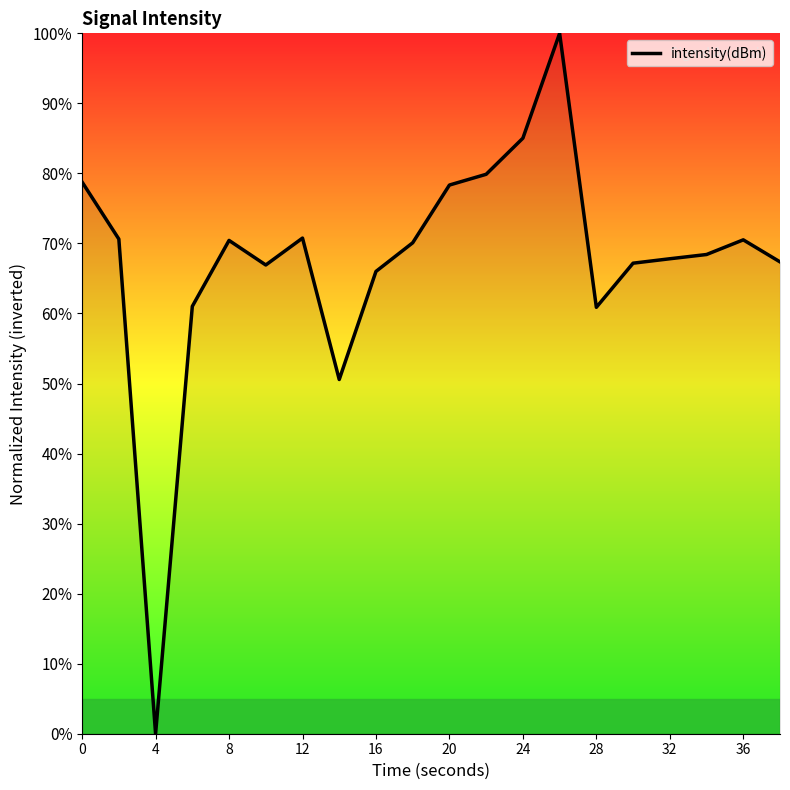

What is the greatest value displayed?

100.0